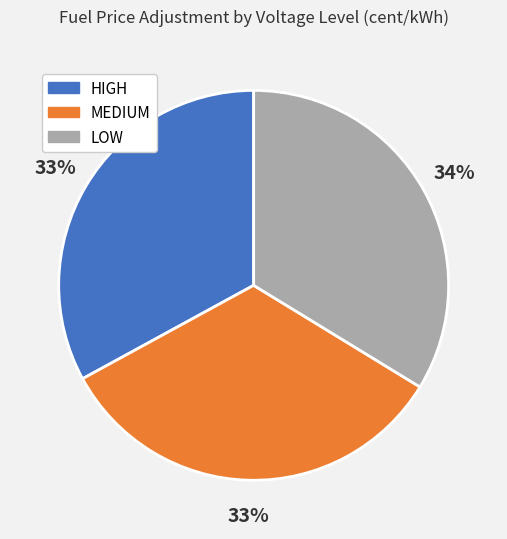

What percentage is the HIGH slice, to the nearest percent?

33%